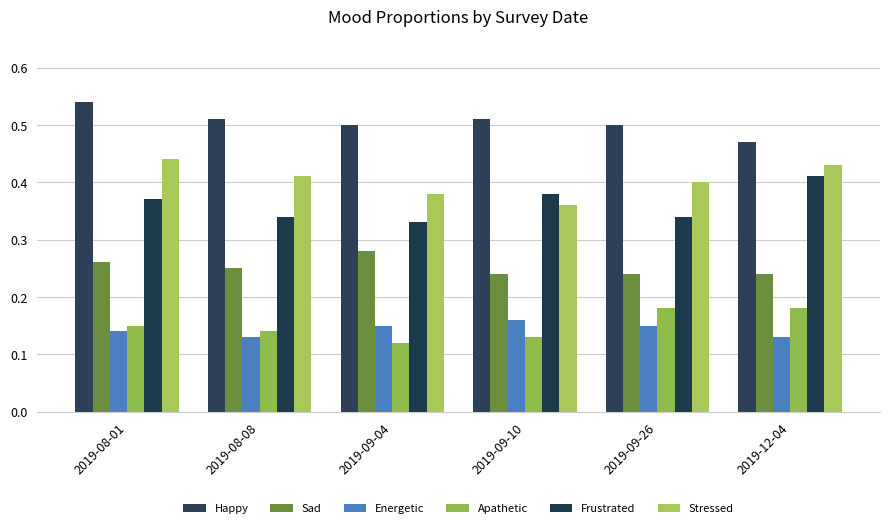

How many distinct data groups are displayed?

6